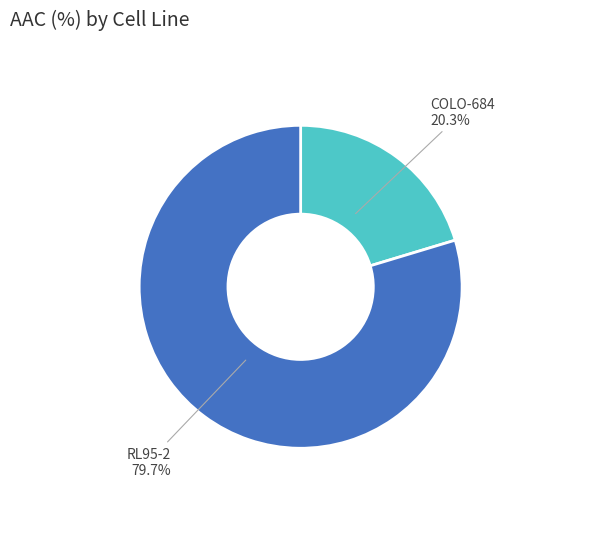

Does any single category account for the majority?

Yes